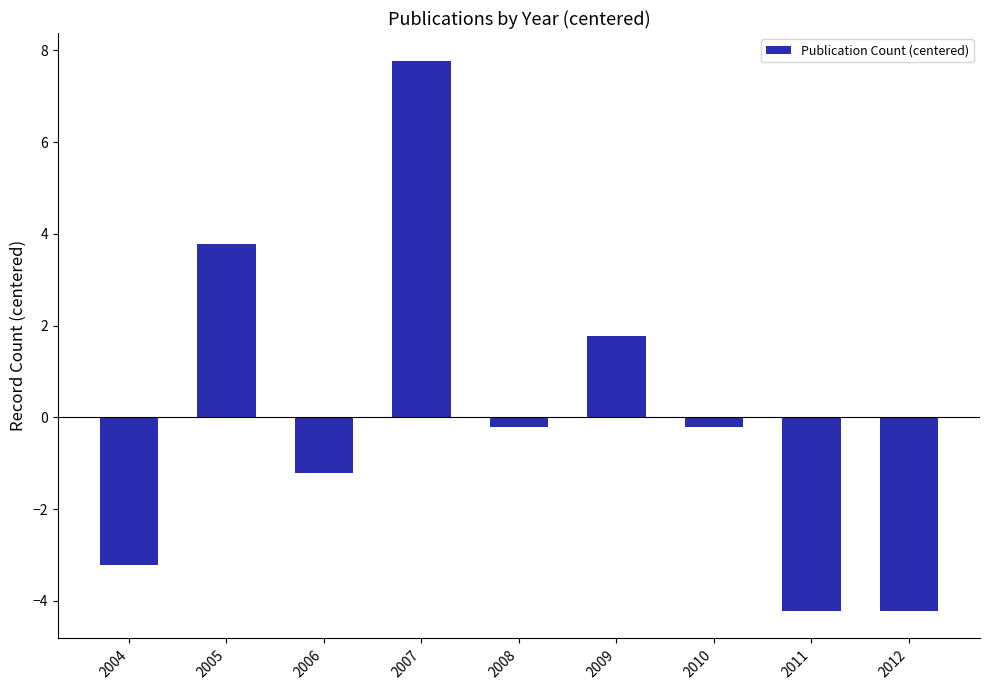

Reading right to left, what are all the values shown in this chart?

2012=-4.2	2011=-4.2	2010=-0.2	2009=1.8	2008=-0.2	2007=7.8	2006=-1.2	2005=3.8	2004=-3.2